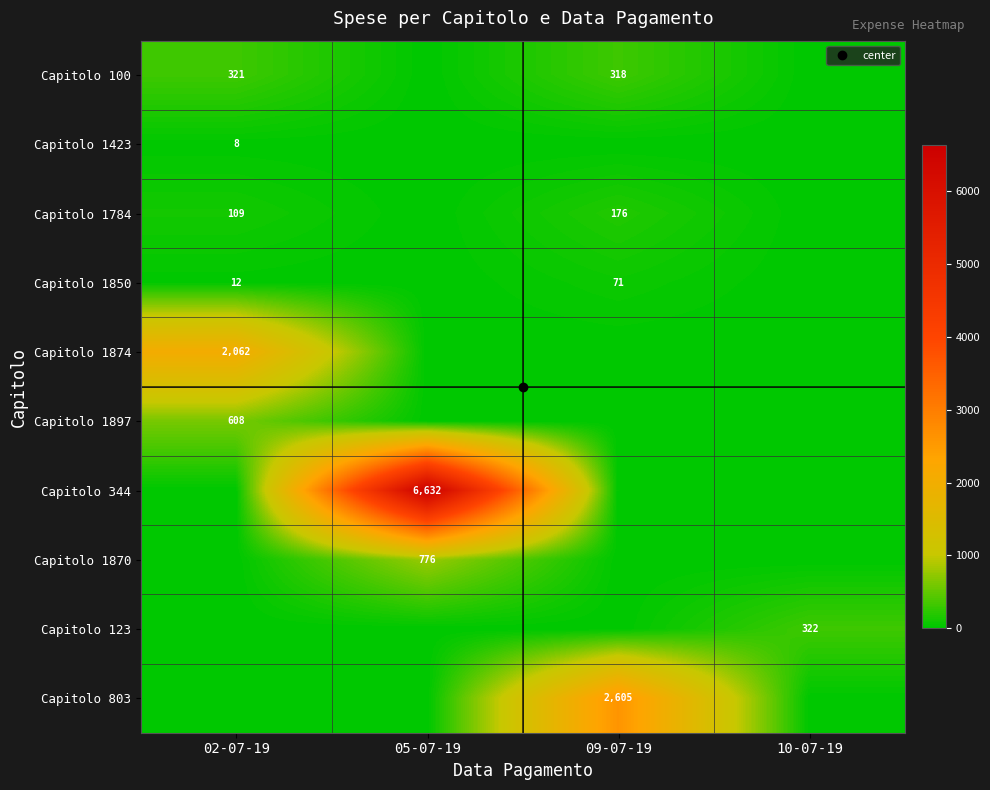

Which has a higher value, 10-07-19 or 05-07-19?

10-07-19